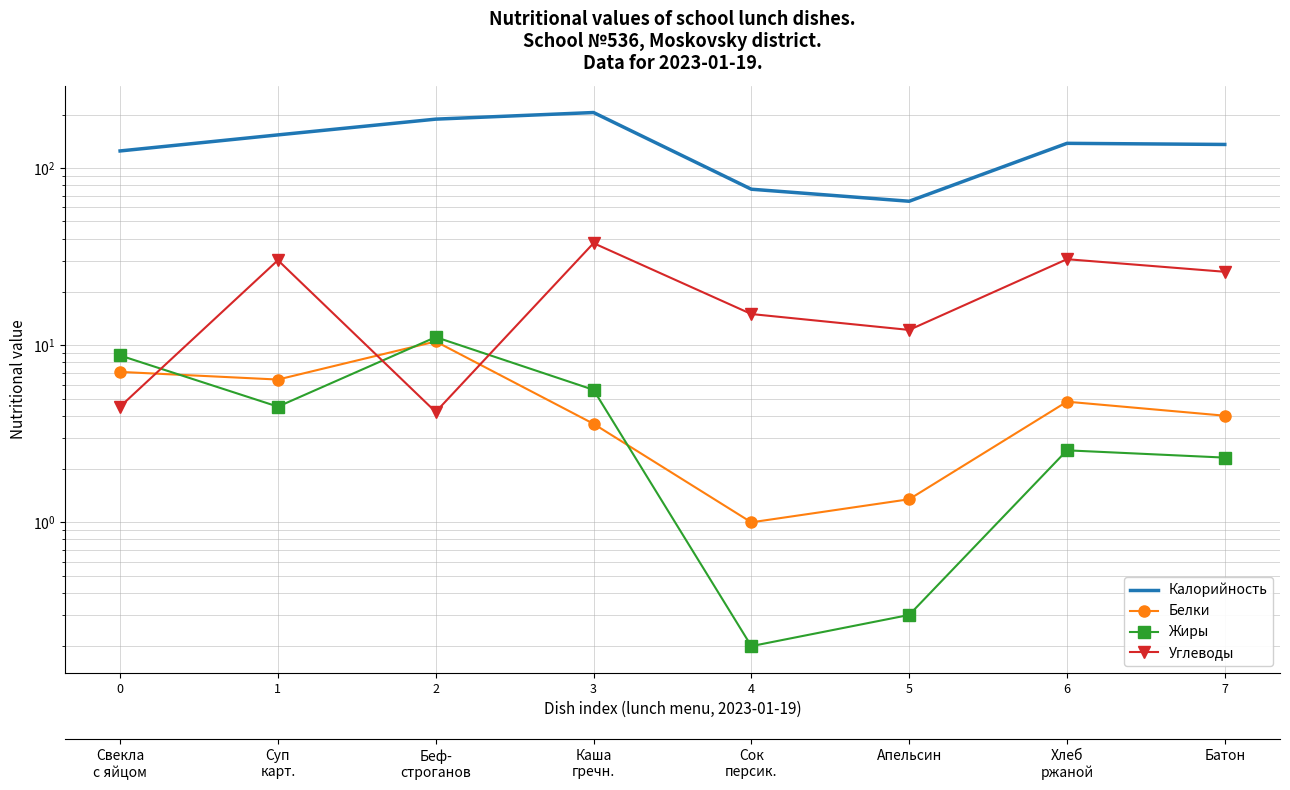

How many lines are shown in the chart?

4